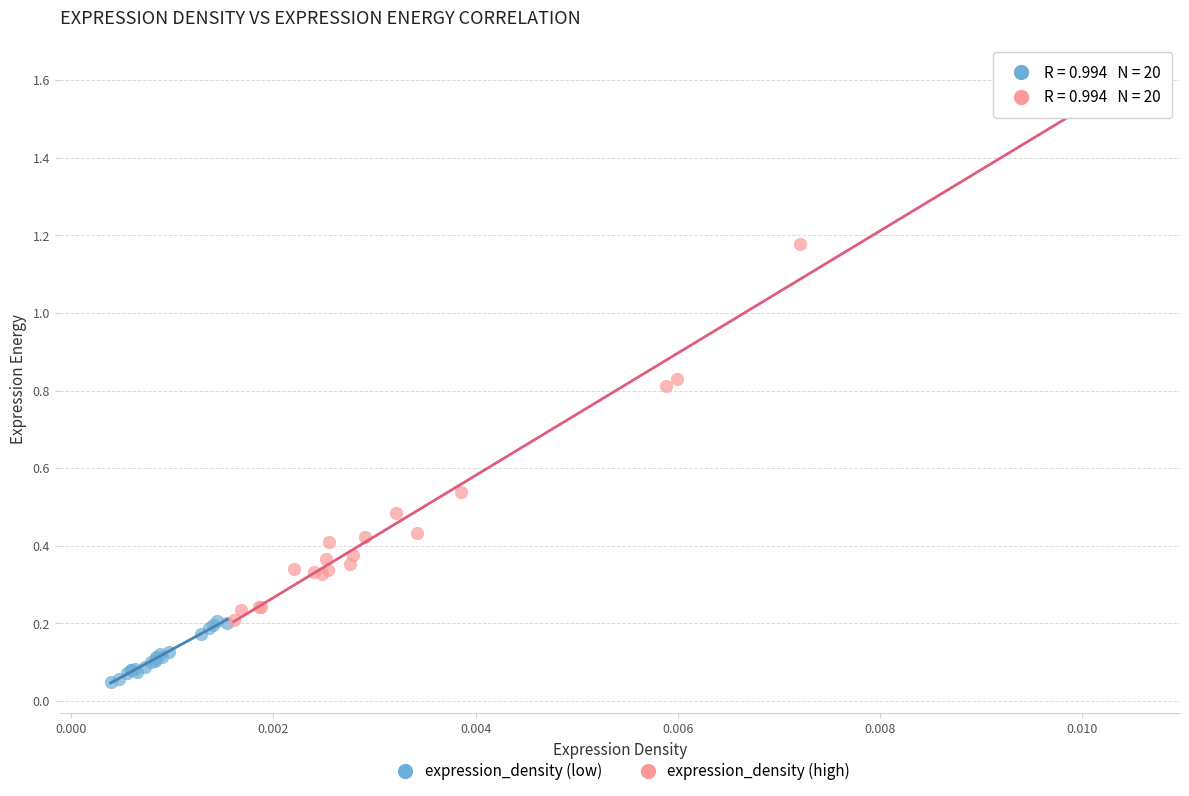

Which series has the largest Y range (max minus min)?

expression_density (high)